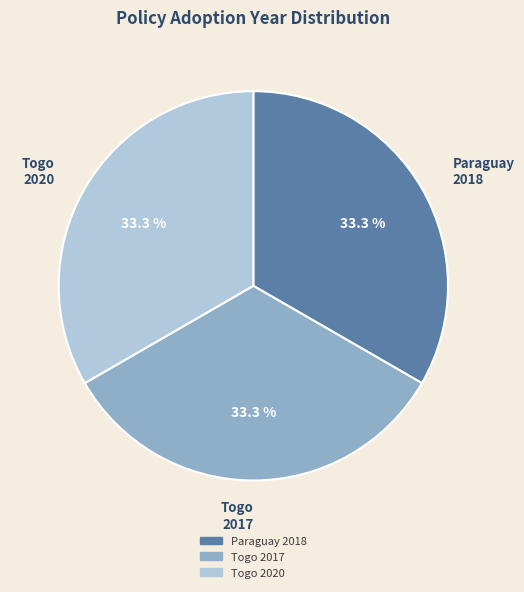

What portion of the pie excludes Togo 2020?

66.6%